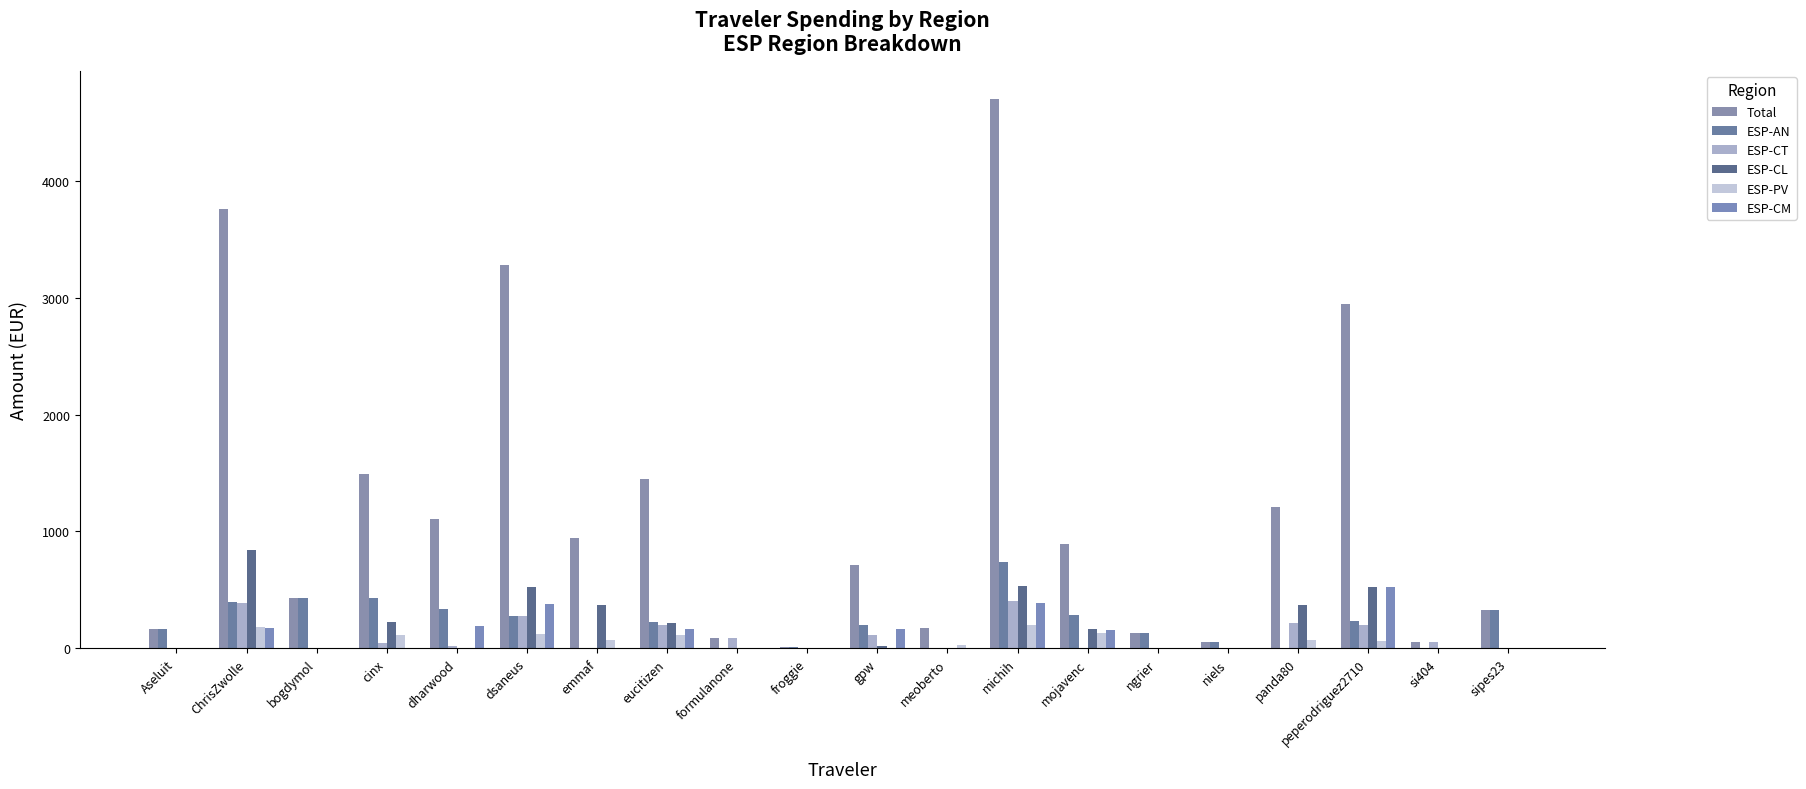

True or false: ESP-AN has a value of 433.2 at bogdymol.

True